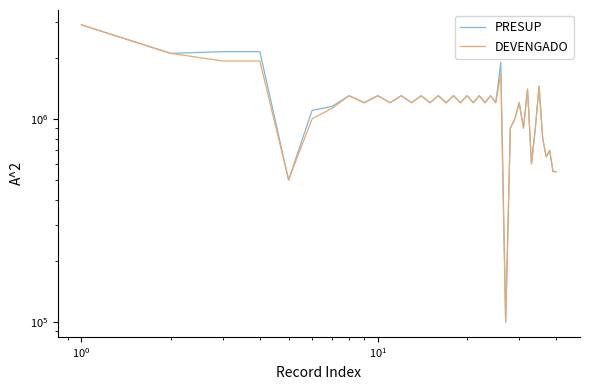

How many interior local peaks does the PRESUP series have?

14